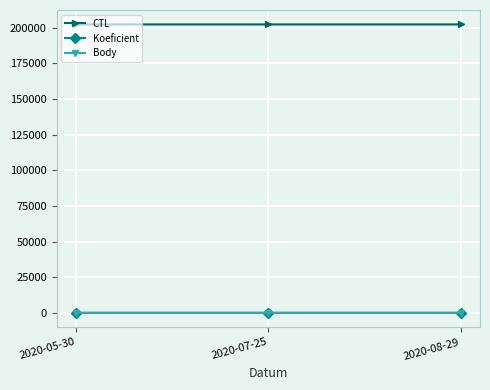

Between 2020-05-30 and 2020-07-25, which series saw the biggest shift?

CTL